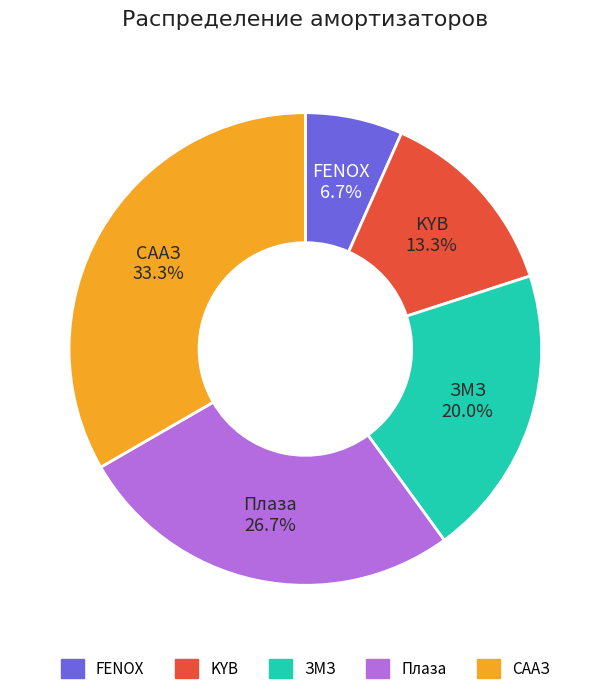

Rank the categories by value from lowest to highest.

FENOX, KYB, ЗМЗ, Плаза, СААЗ